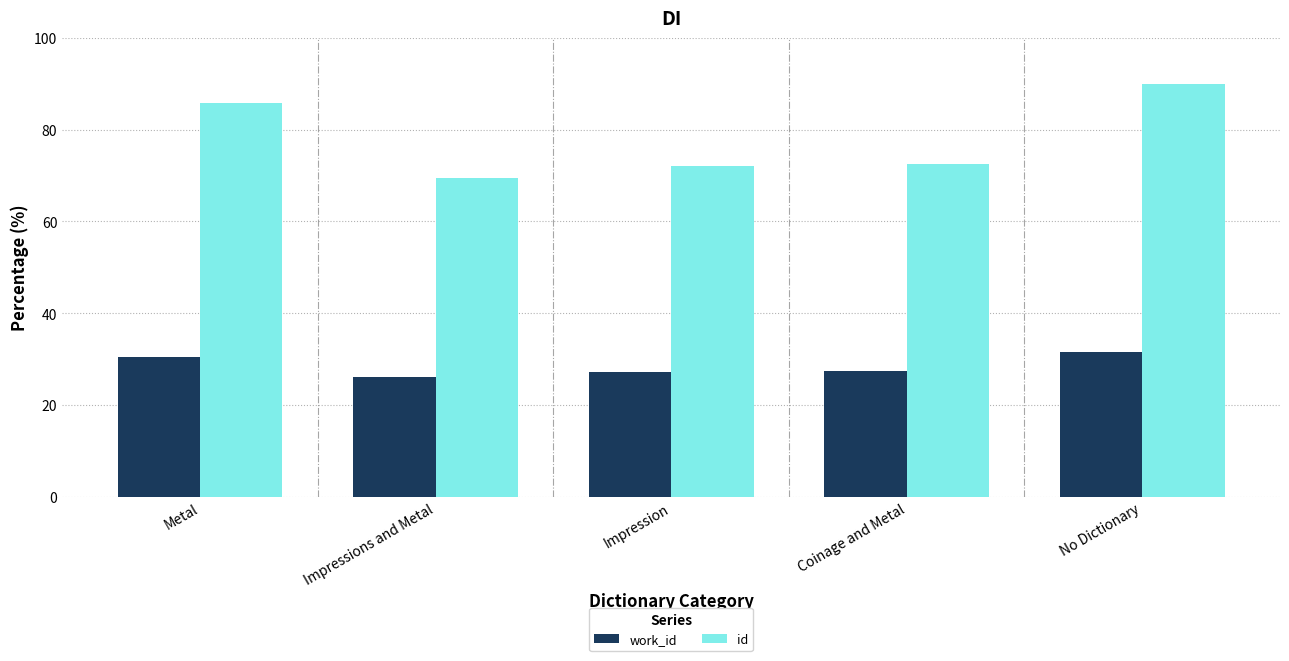

How many bars are there in each group?

2